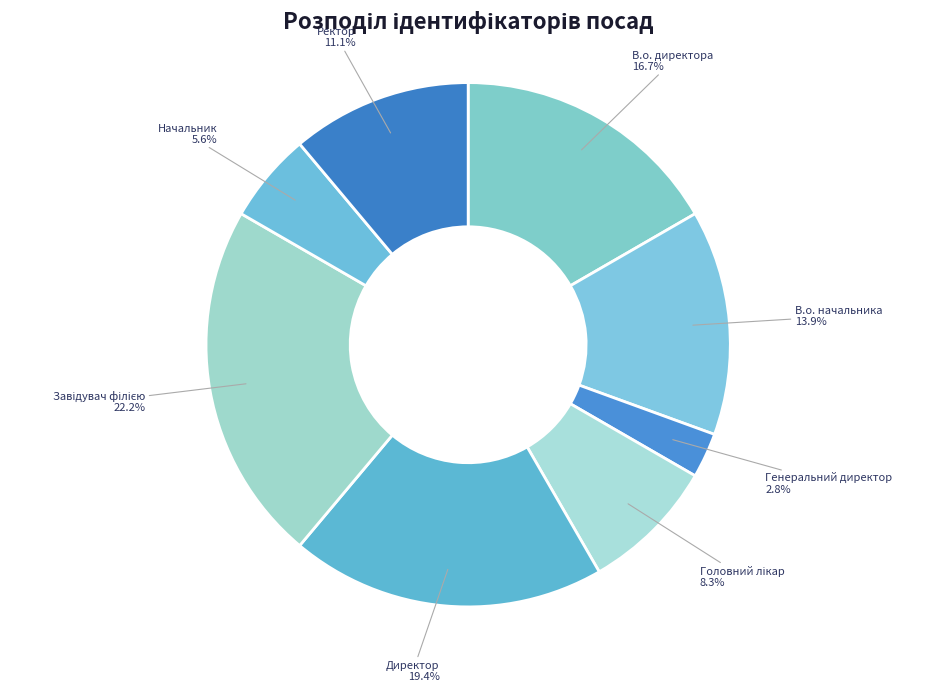

Combined, do Генеральний директор and Ректор account for over 50%?

No